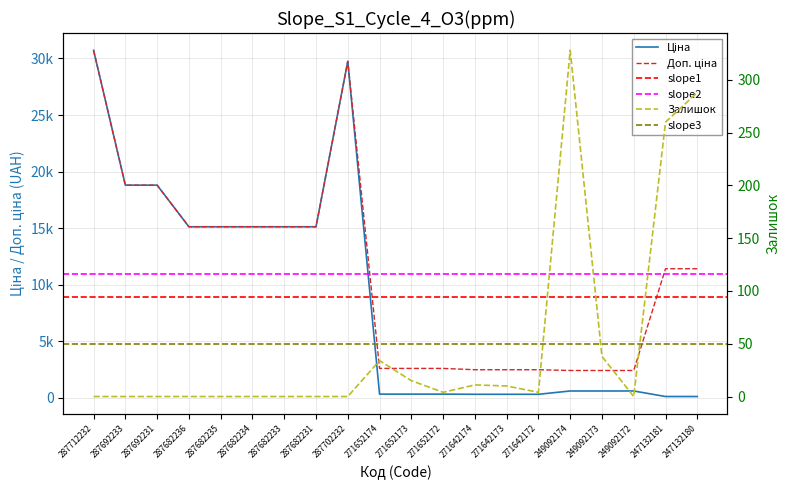

True or false: Ціна and Залишок cross at least once.

True